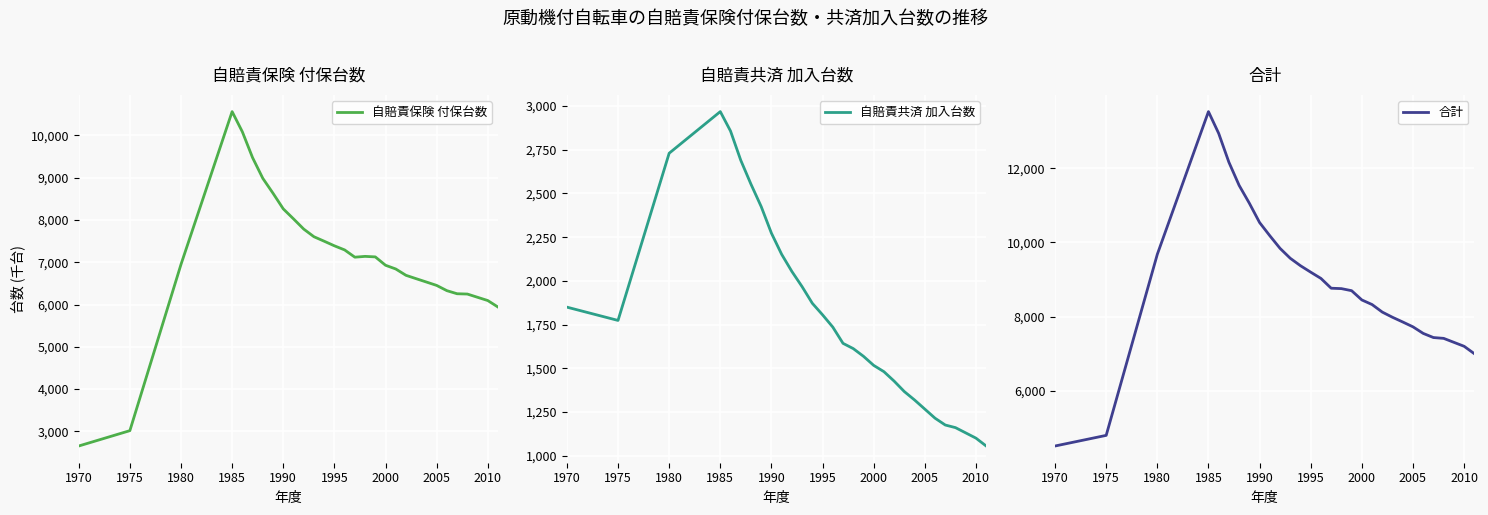

At how many categories does at least one series exceed 12813?

2